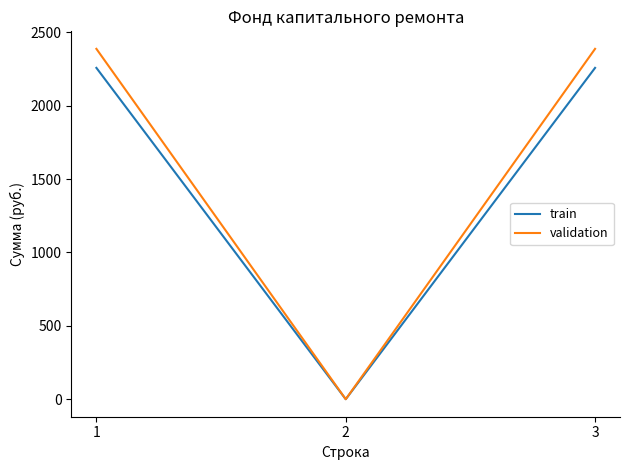

What is the sum of all train values?

4515.8